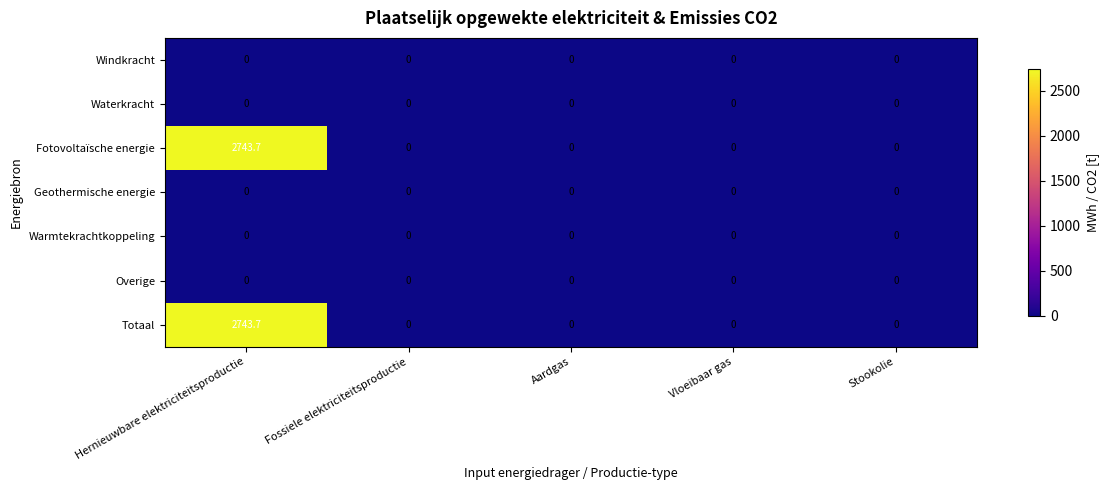

The value of Overige at Hernieuwbare elektriciteitsproductie is 0.0. True or false?

True